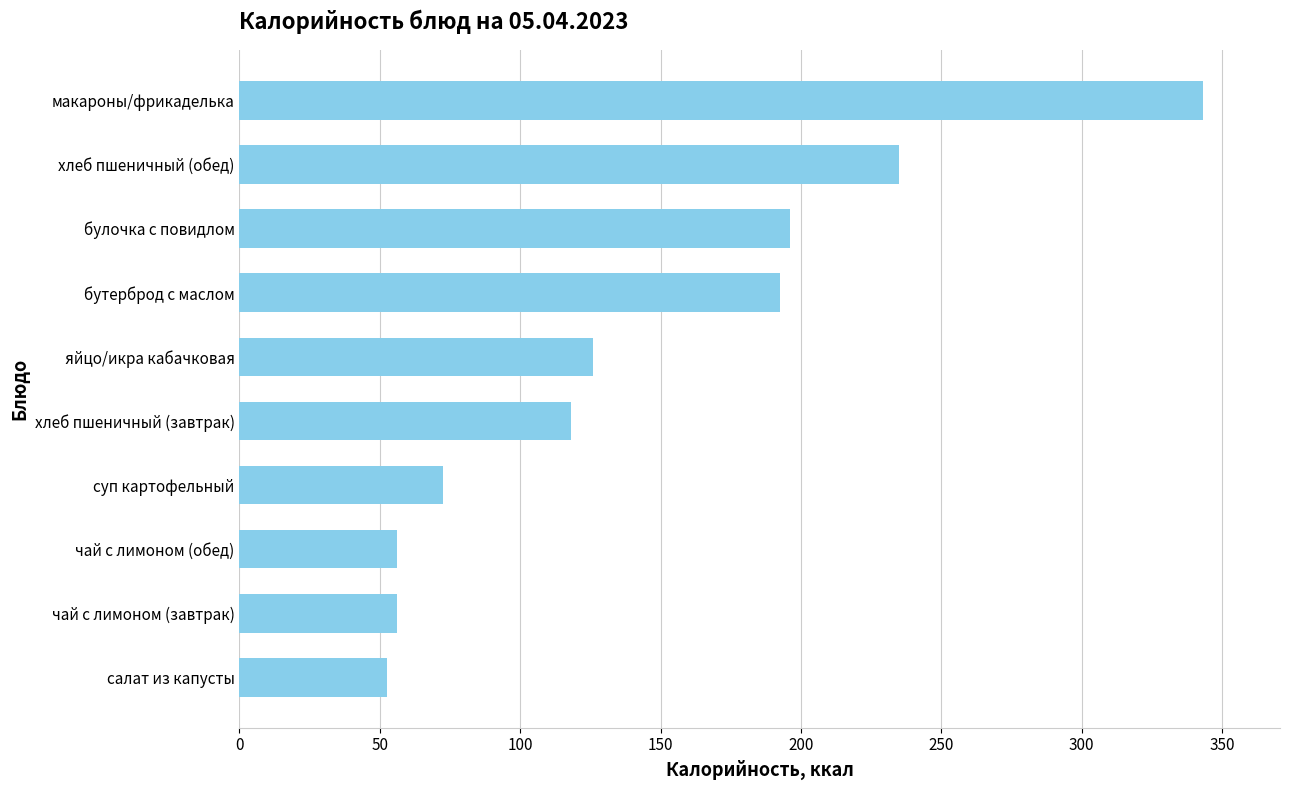

Approximately how many times larger is the value at хлеб пшеничный (завтрак) compared to яйцо/икра кабачковая?

0.9